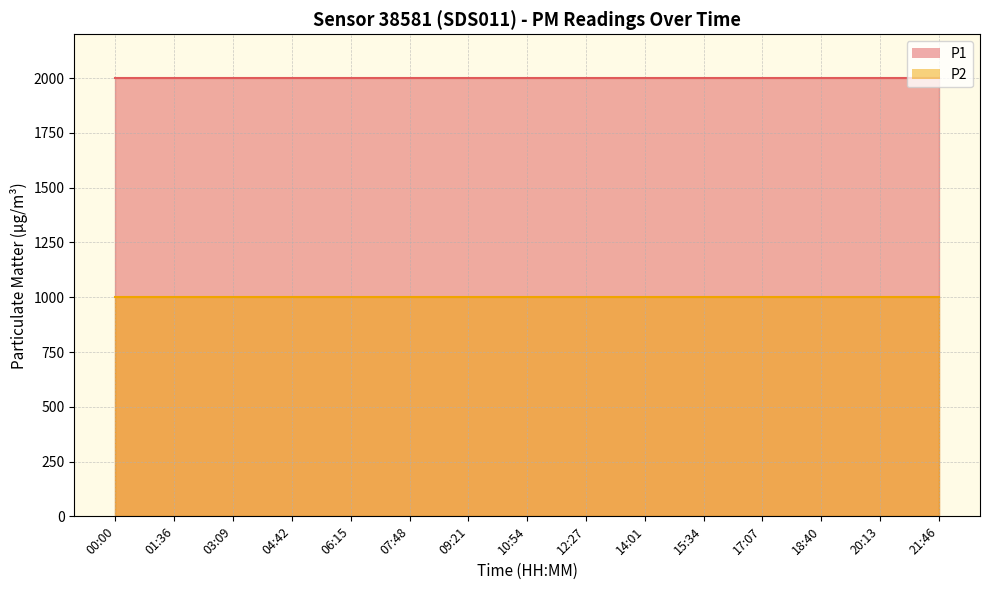

The value of P2 at 09:21 is 999.9. True or false?

True